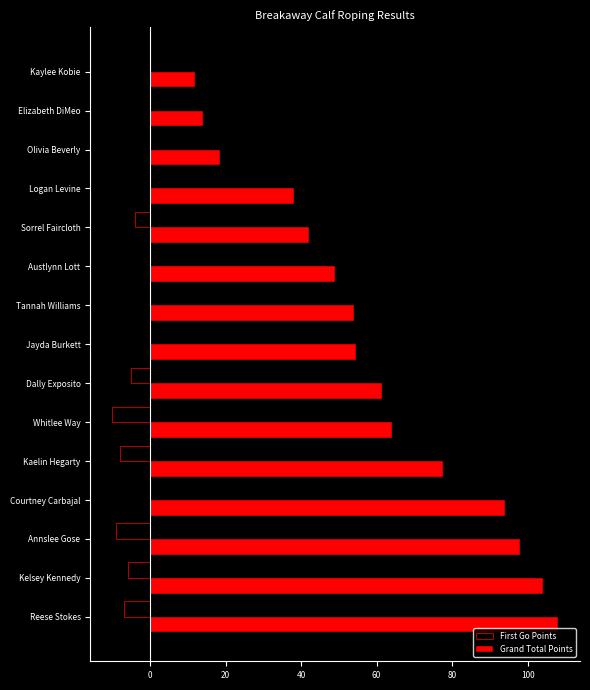

Which series changed the most between Kelsey Kennedy and Elizabeth DiMeo?

Grand Total Points